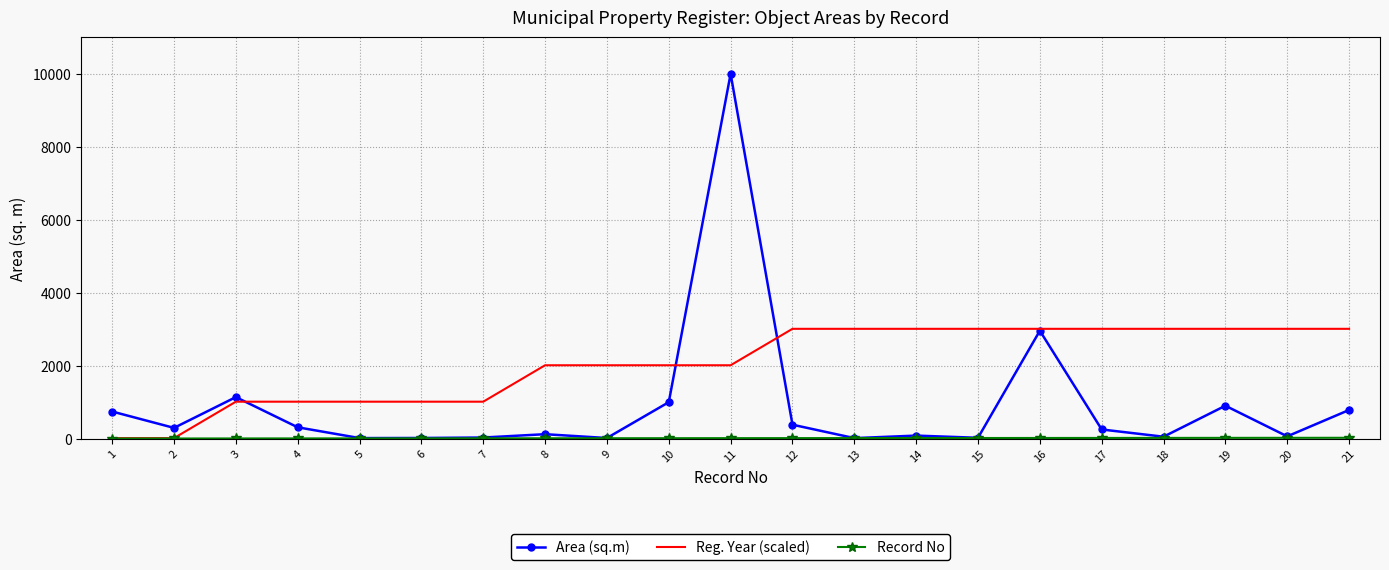

Is the value of Area (sq.m) at 1 greater than the value of Reg. Year (scaled) at 2?

Yes